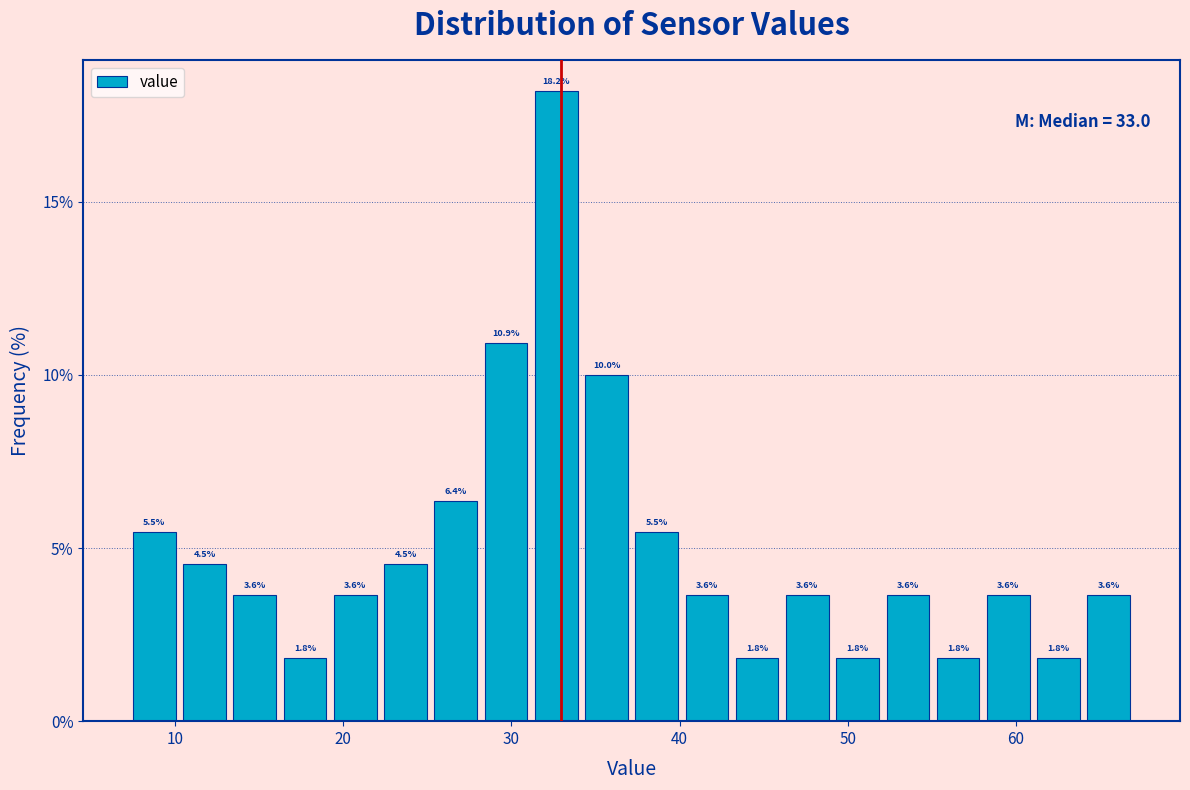

Around what value on the x-axis is the tallest bar? Give the approximate position of its centre, as read against the axis.

33